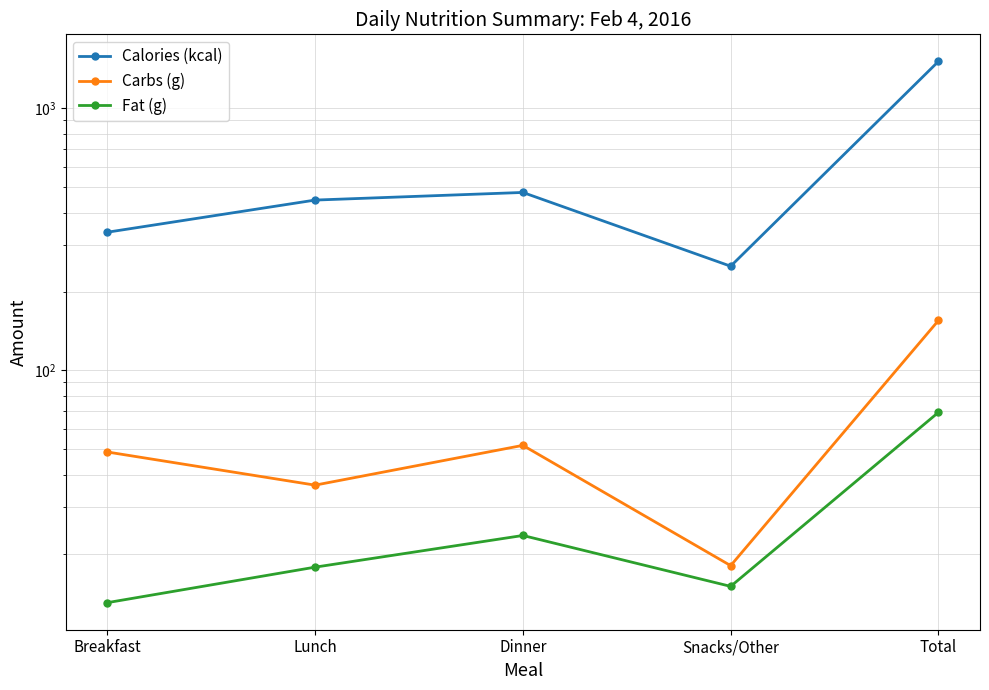

Between Dinner and Snacks/Other, which is larger?

Dinner